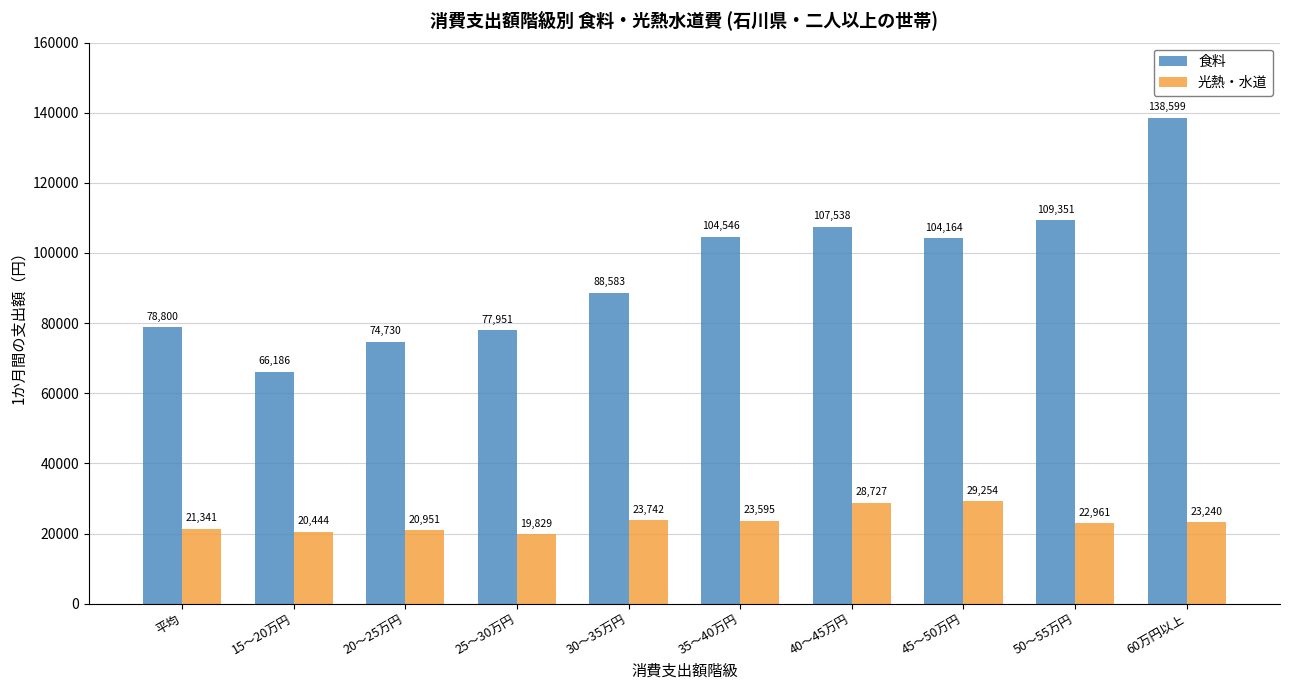

At how many categories does at least one series exceed 138030?

1